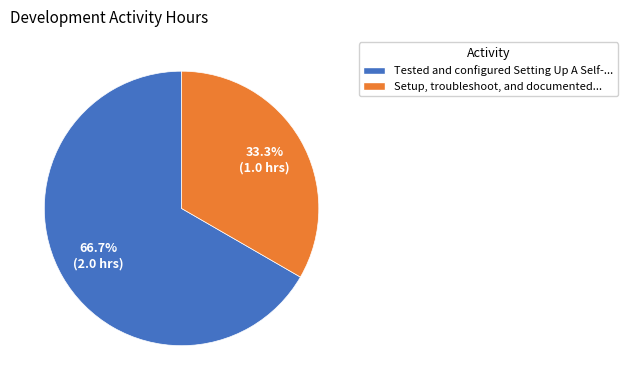

Is there any slice that represents more than half of the pie?

Yes